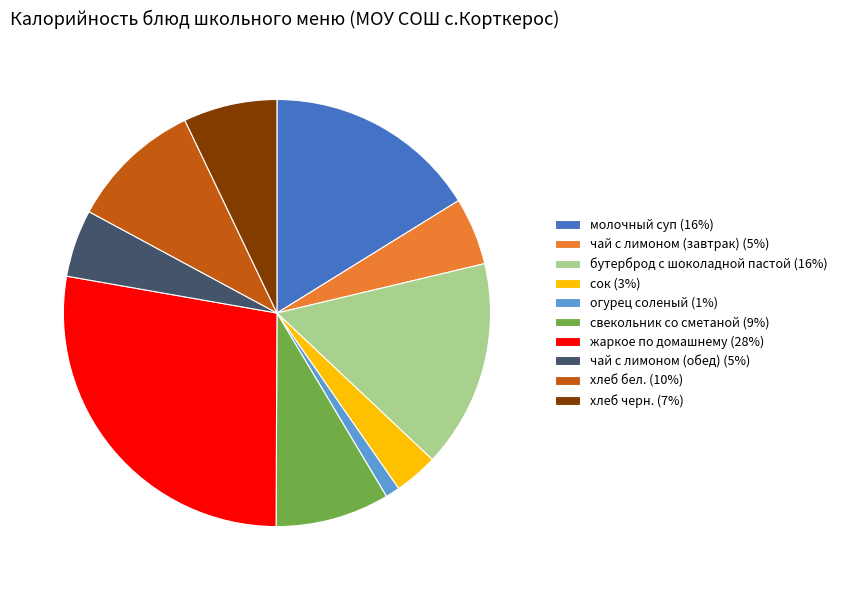

Is the sum of хлеб бел. (10%) and огурец соленый (1%) greater than half?

No